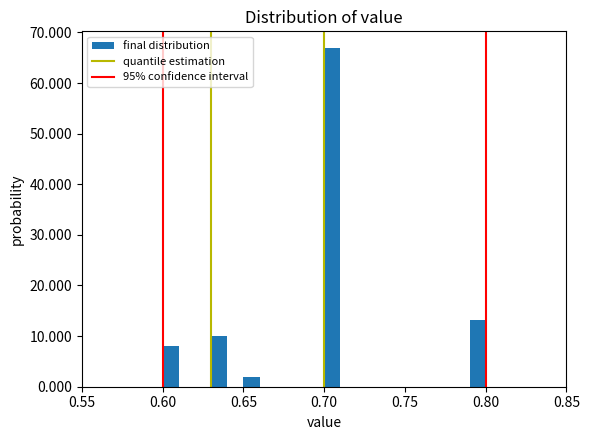

Around what value on the x-axis is the tallest bar? Give the approximate position of its centre, as read against the axis.

0.705